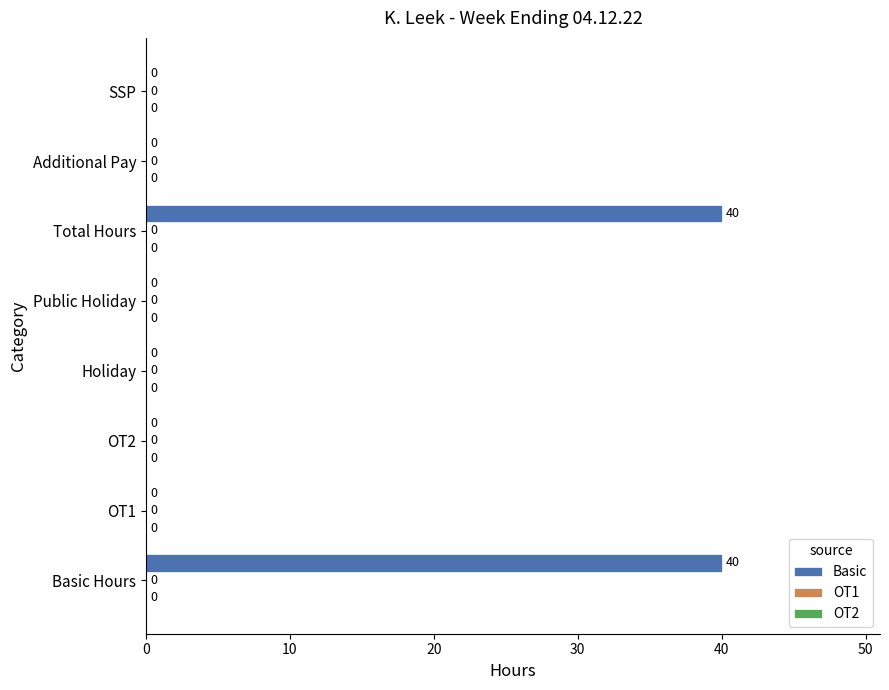

True or false: the data shows 0 at Holiday.

True